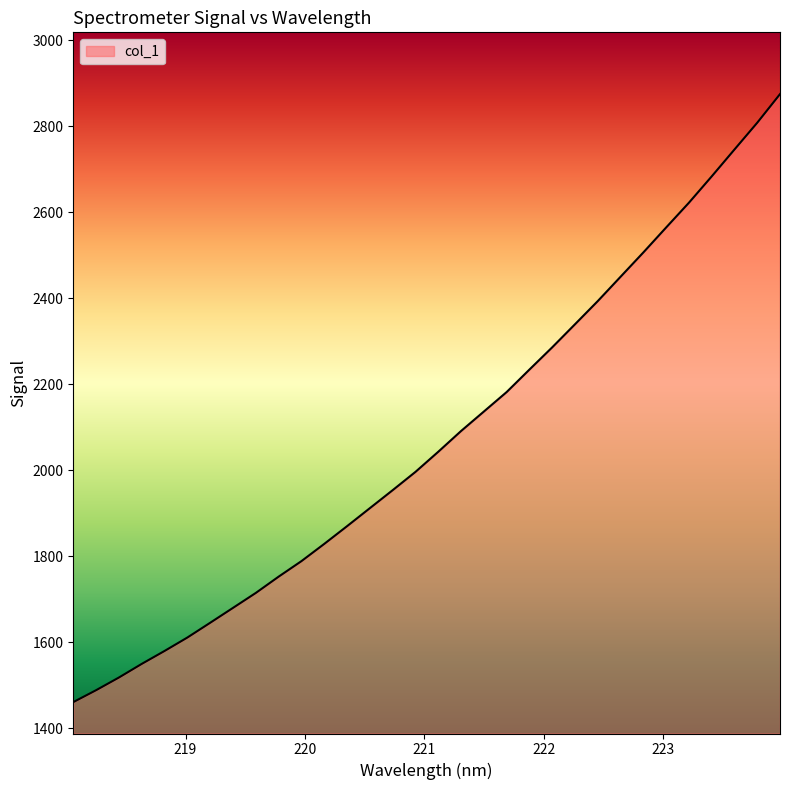

What is the difference between the maximum and minimum values?

1414.7